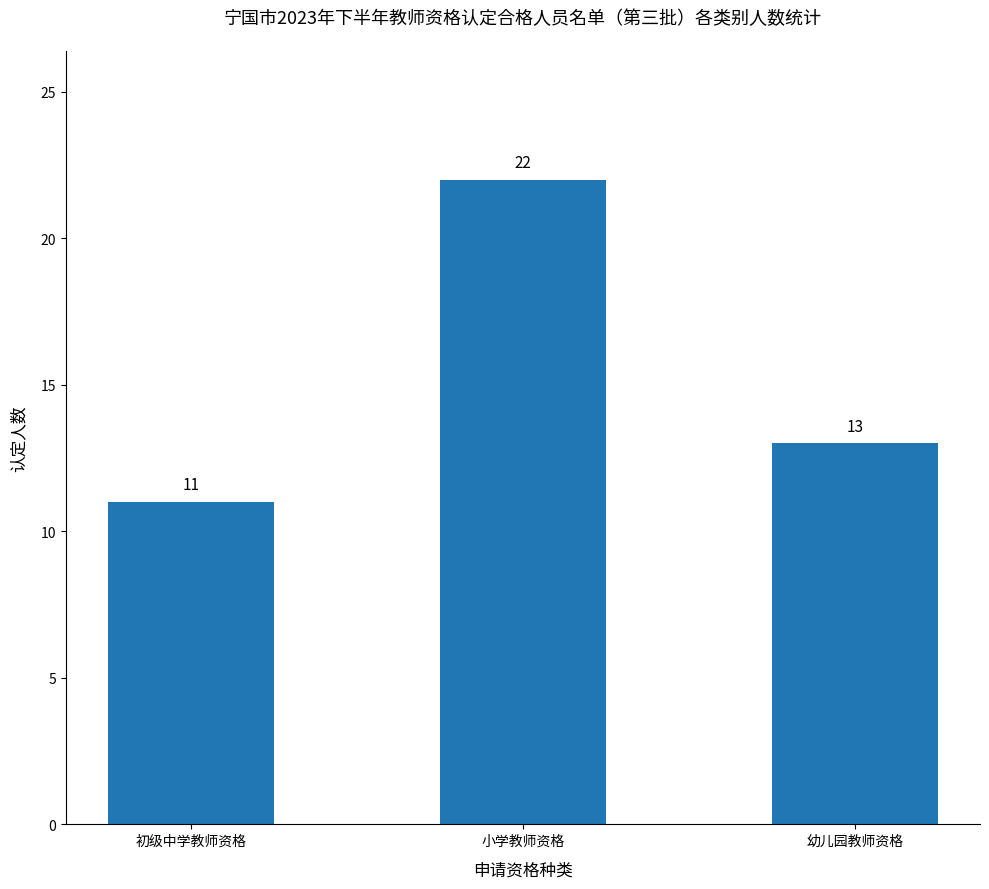

What is the approximate value at 幼儿园教师资格?

13